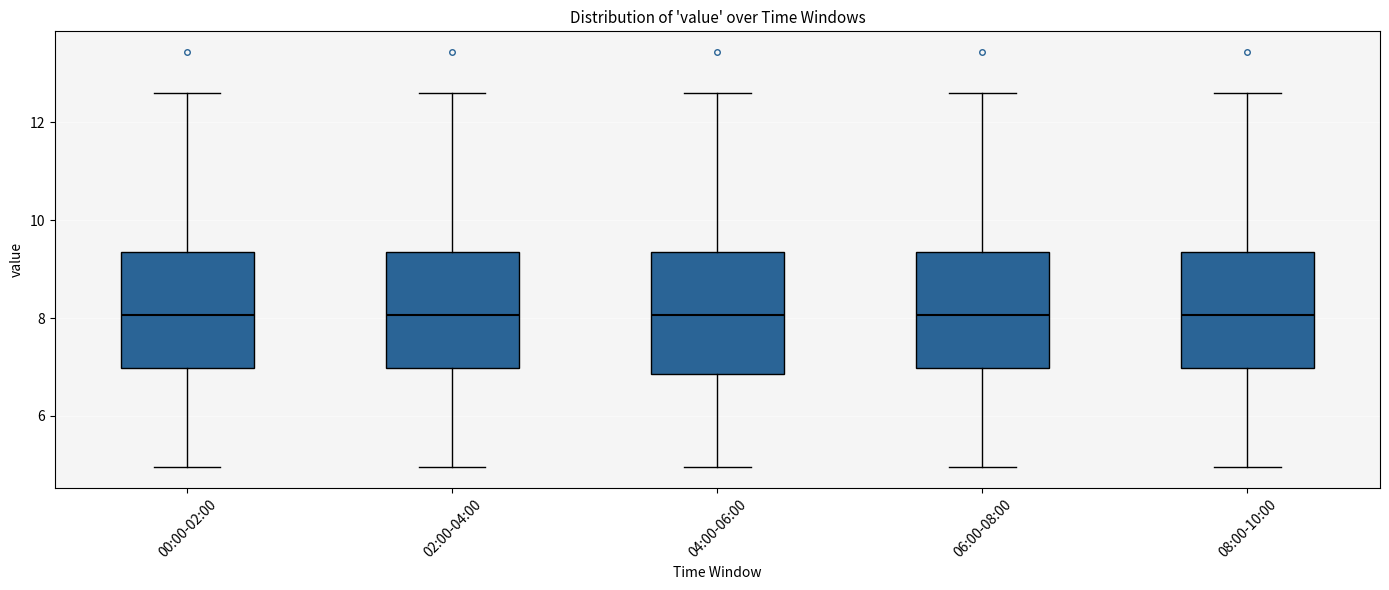

Where does the lower whisker of the box for 00:00-02:00 end on the y-axis? The values are not printed on the chart, so give them approximately, as read against the axis.

5.0